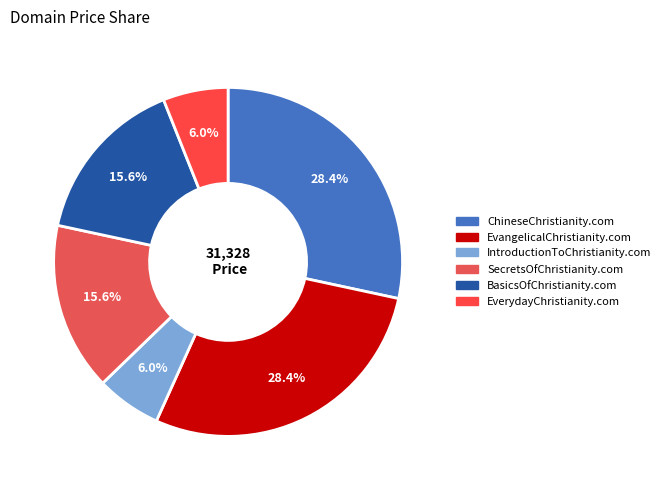

How many segments does this pie chart have?

6